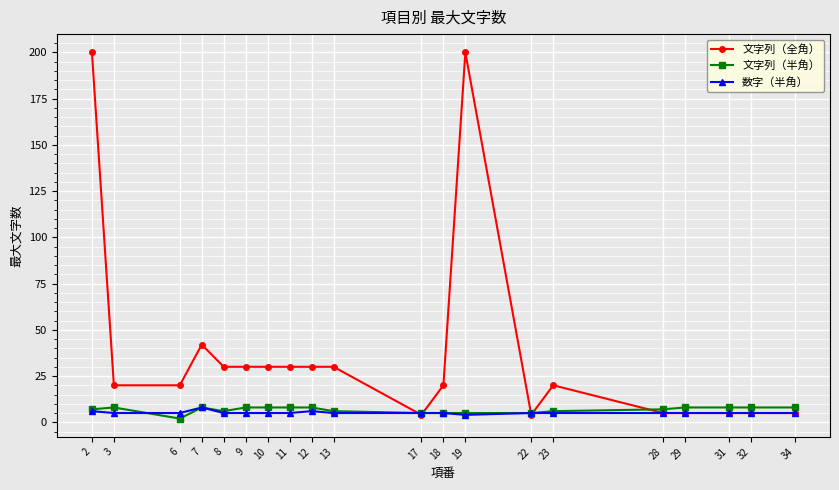

Where do 文字列（全角） and 数字（半角） first cross each other?

13 and 17